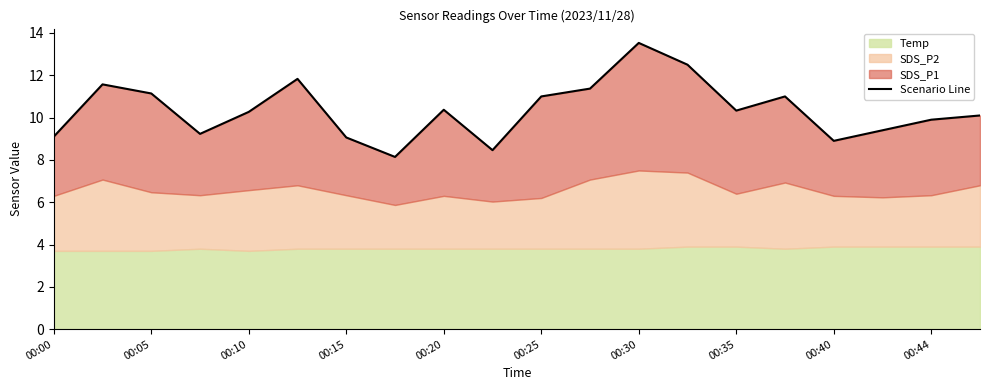

True or false: the data has more than 2 interior local peaks.

True